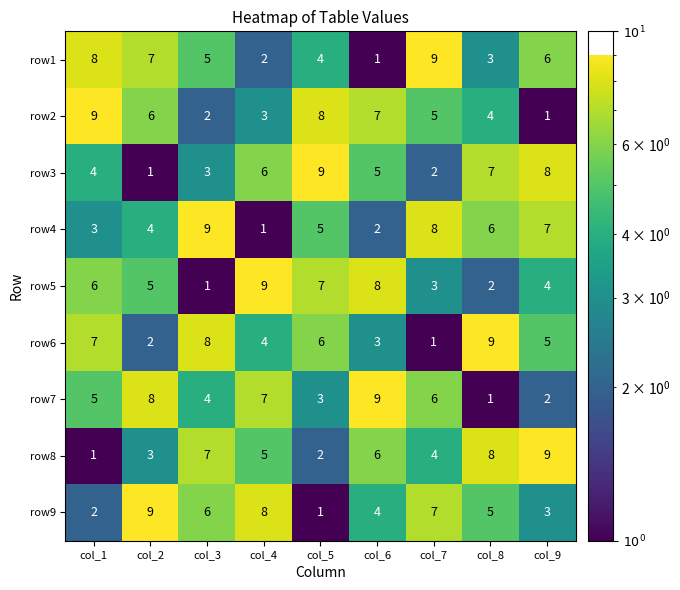

What is the greatest value displayed?

9